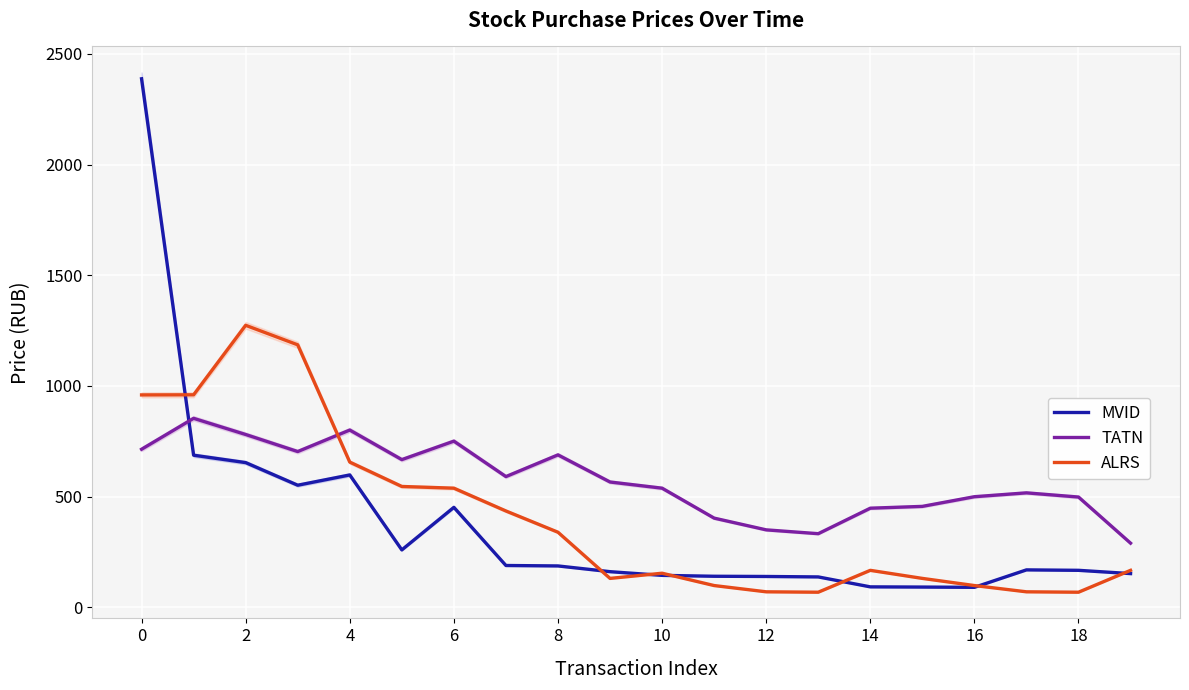

How many data points in MVID are above 168?

10